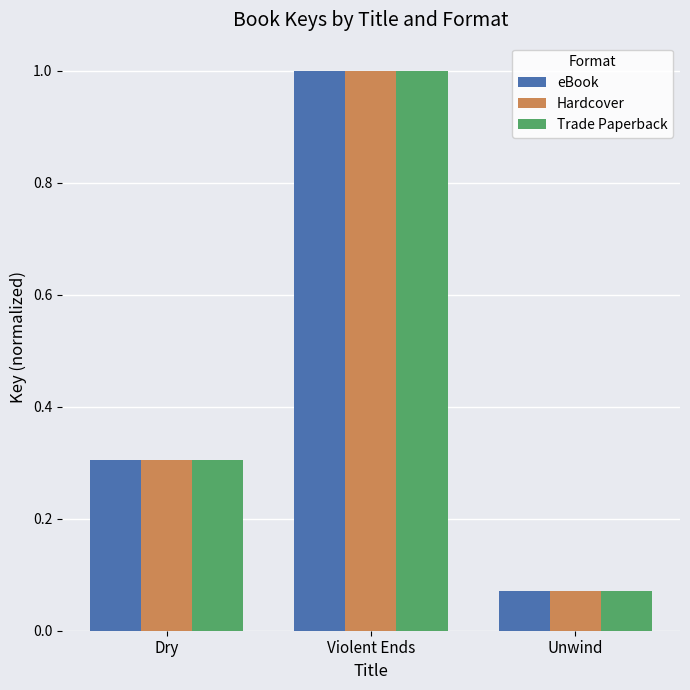

What is the total value across all series at Unwind?

0.2